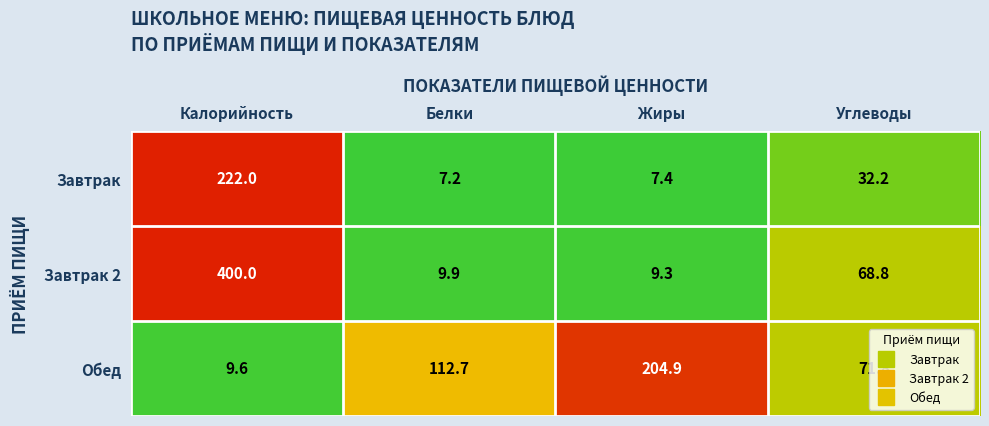

Which series has the largest total across all categories?

Завтрак 2